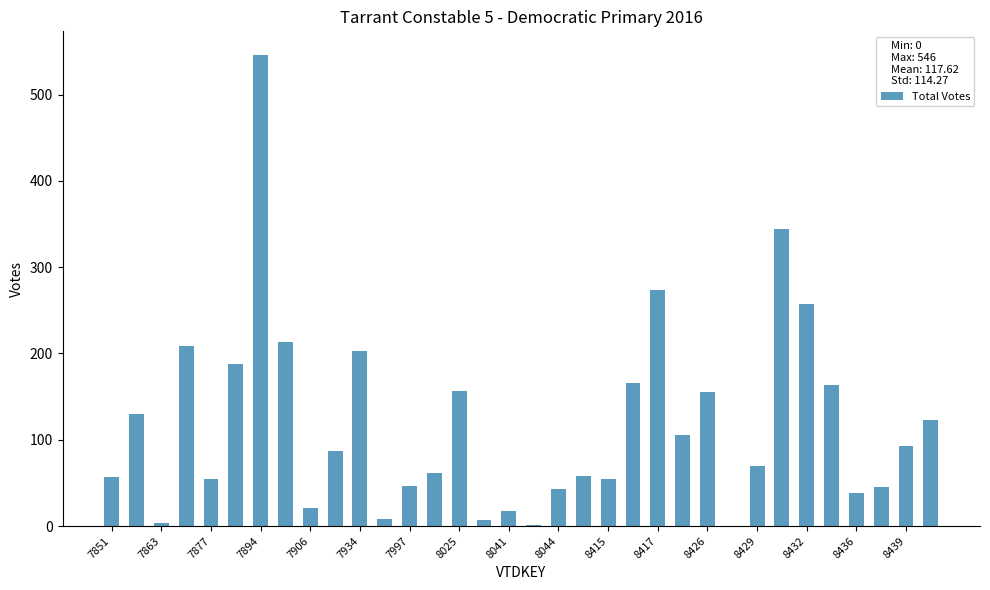

What is the maximum value shown in the chart?

546